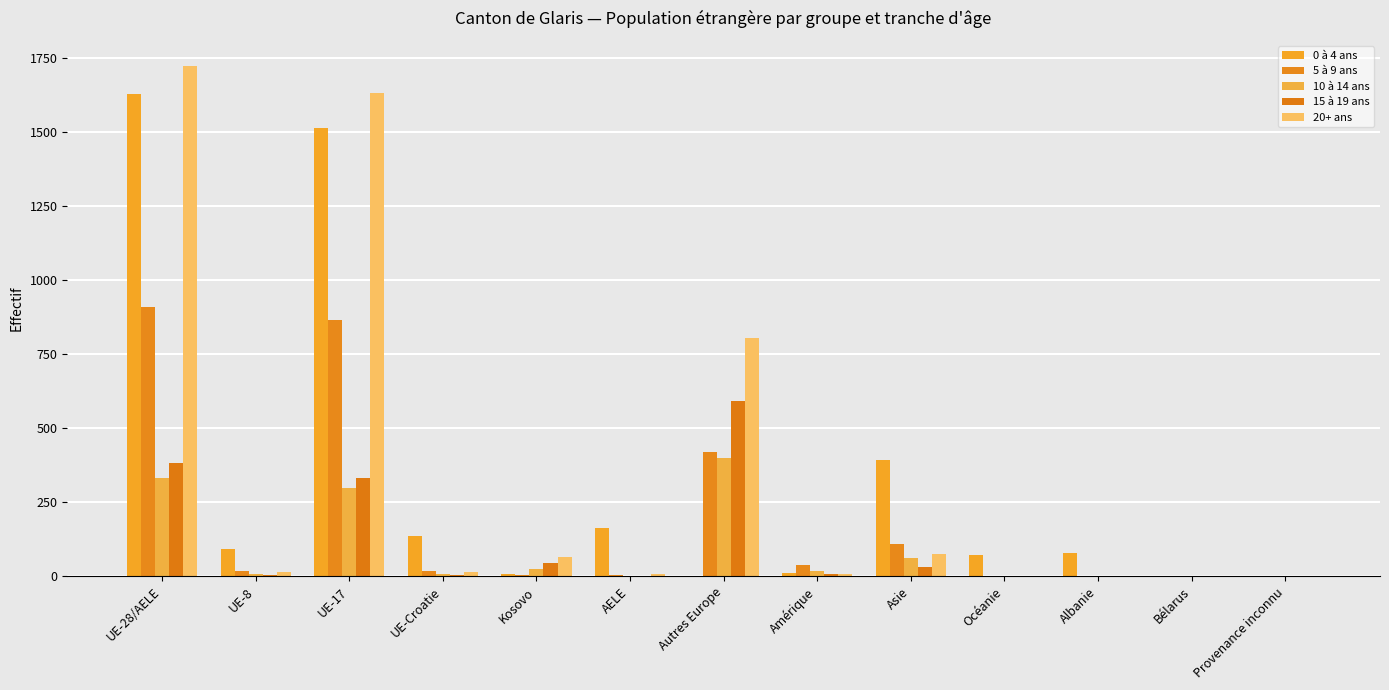

At which label is 5 à 9 ans closest to 455?

Autres Europe